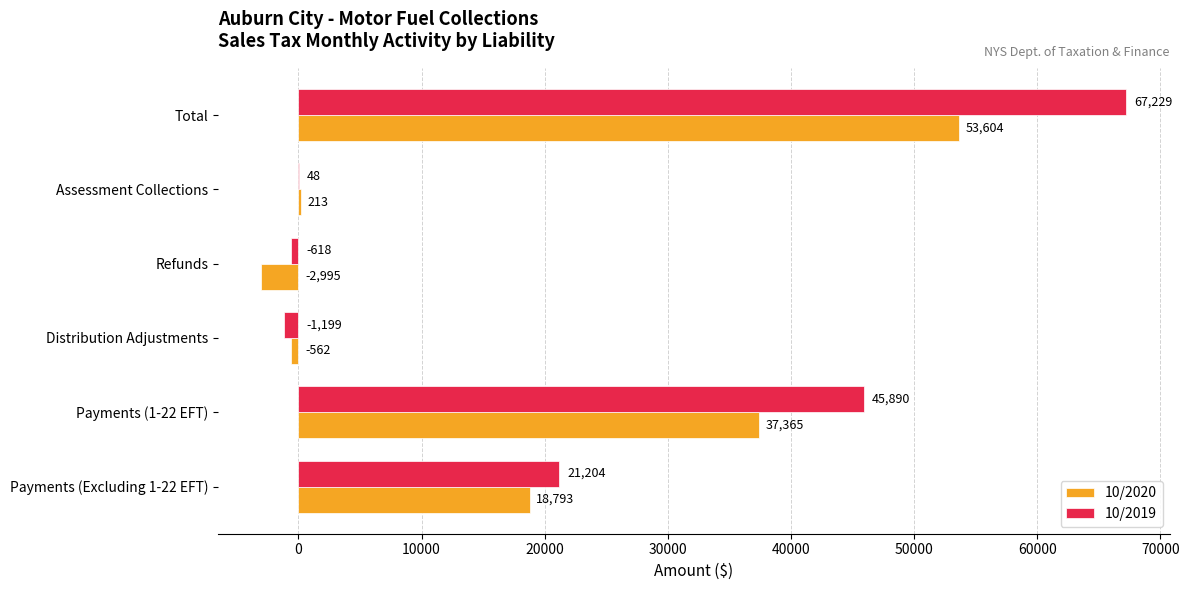

Which label corresponds to the largest value in the chart?

Total